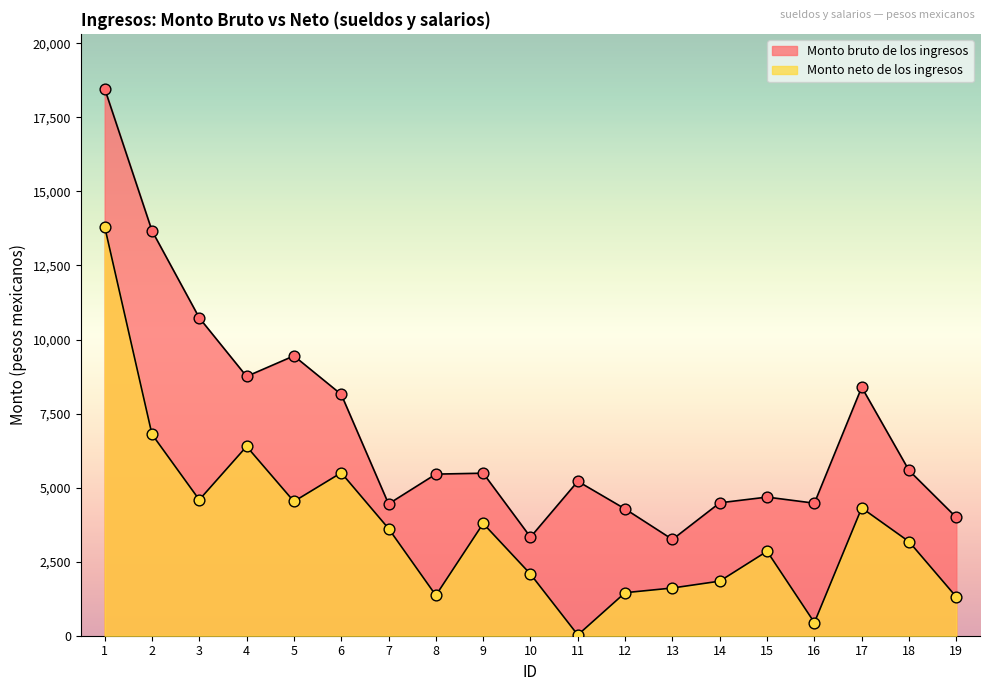

At how many categories does at least one series exceed 2256?

19